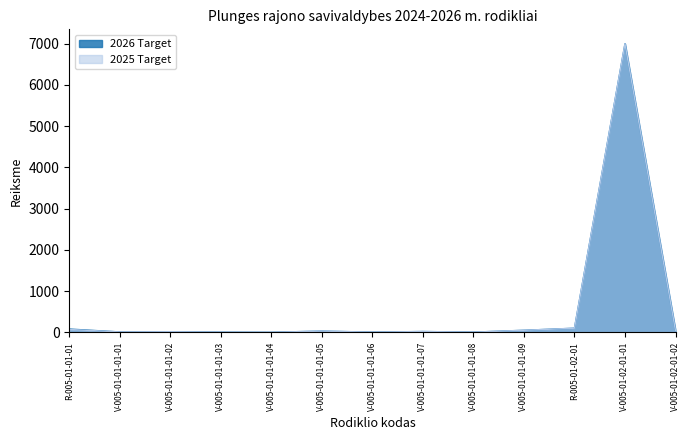

What value does the 2025 Target series have at V-005-01-01-01-05?

30